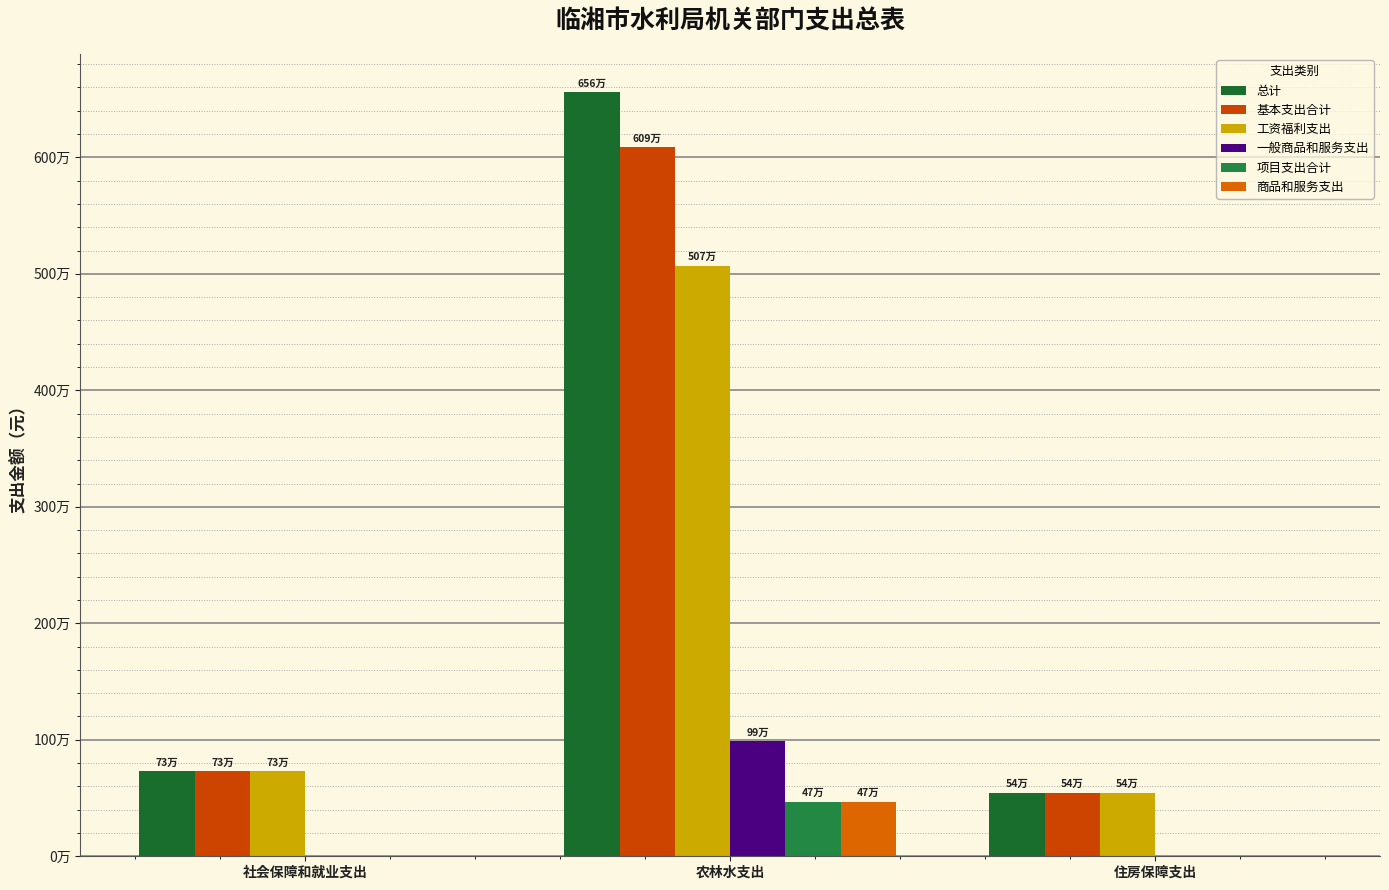

Does the chart contain stacked bars?

No